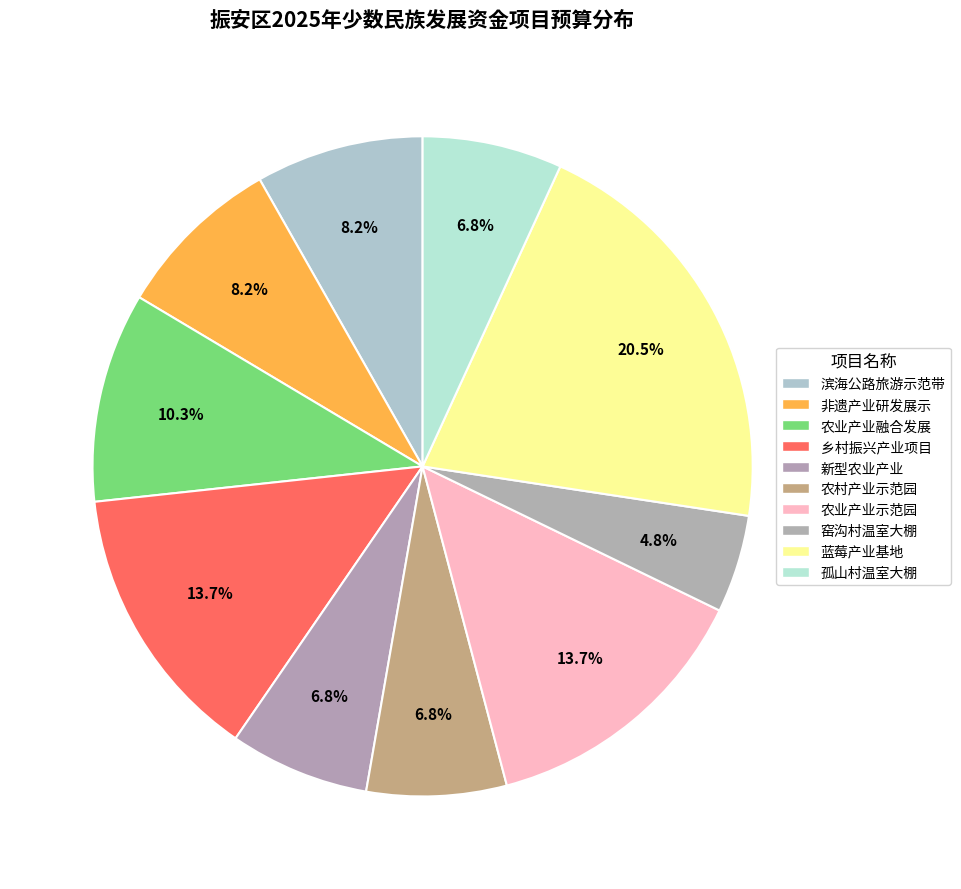

How many slices are in this pie chart?

10